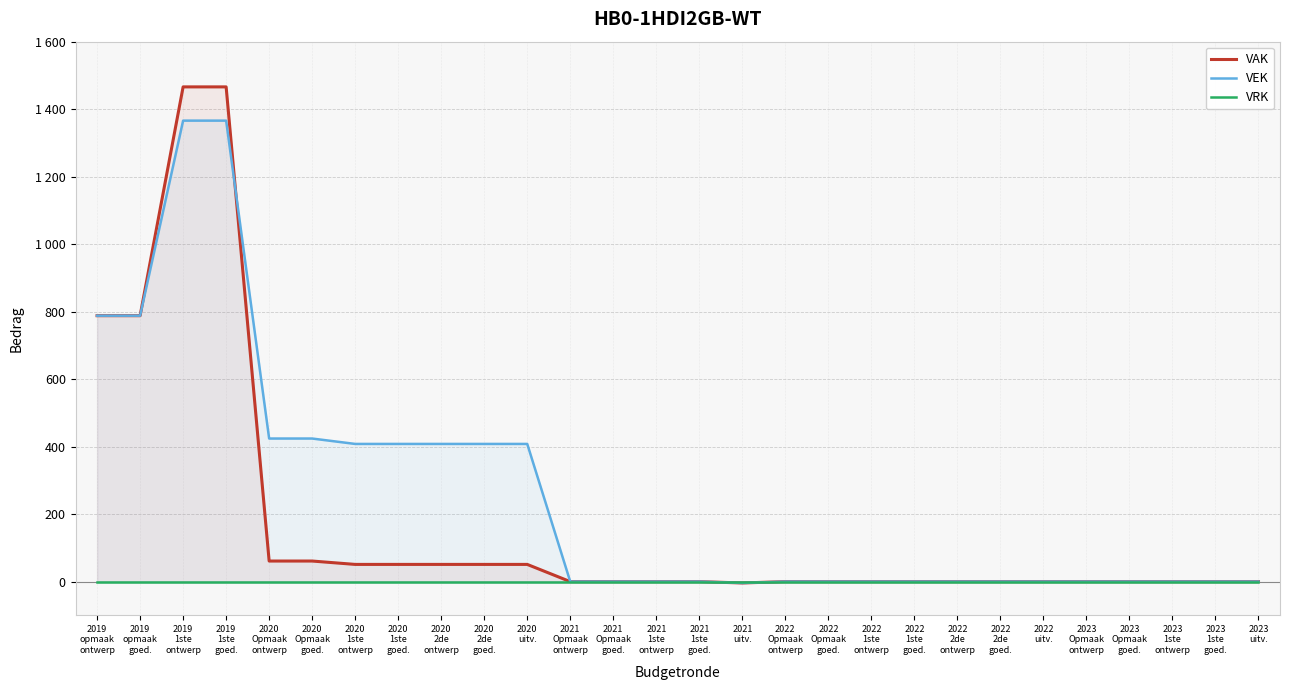

List the series in order of their overall mean, lowest first.

VRK, VAK, VEK